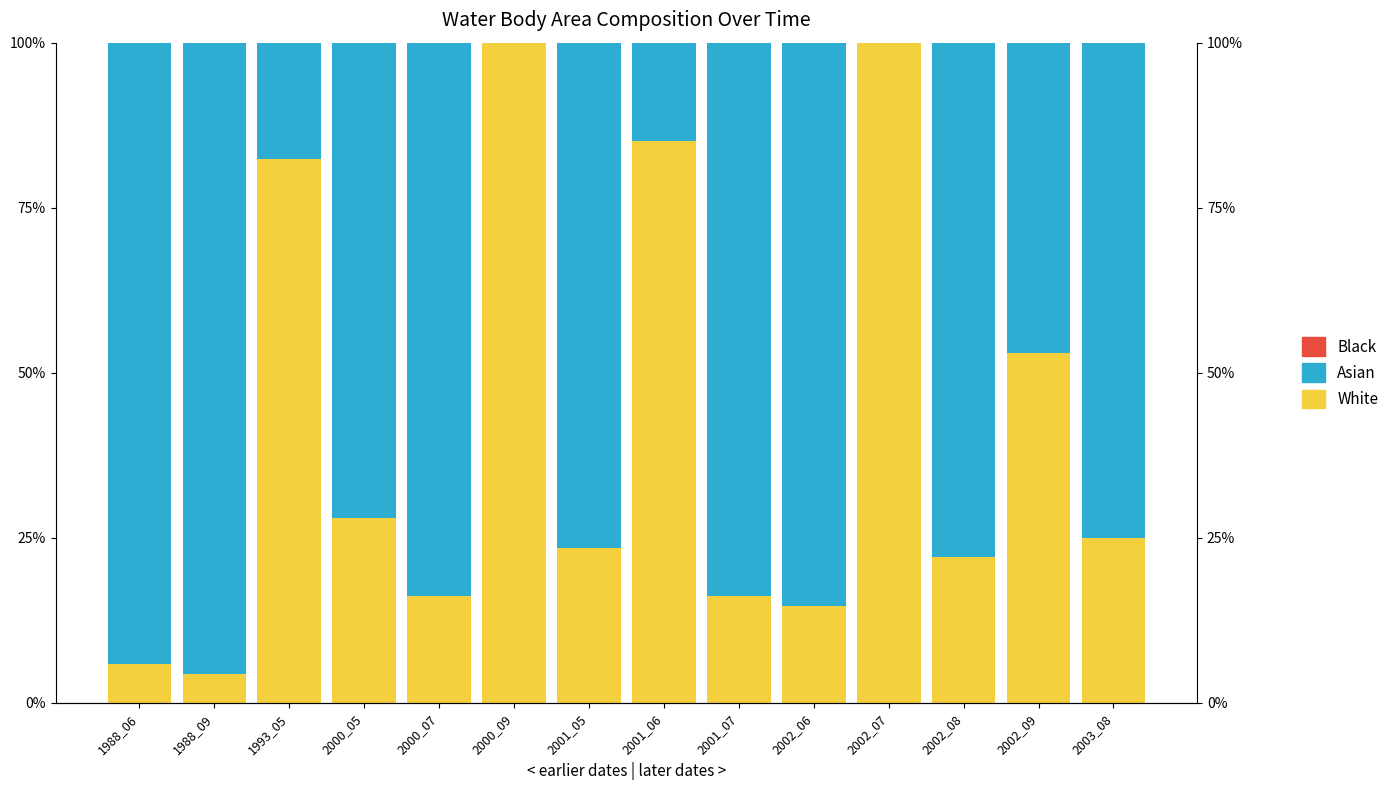

What is the total value across all series at 2001_06?

1.0